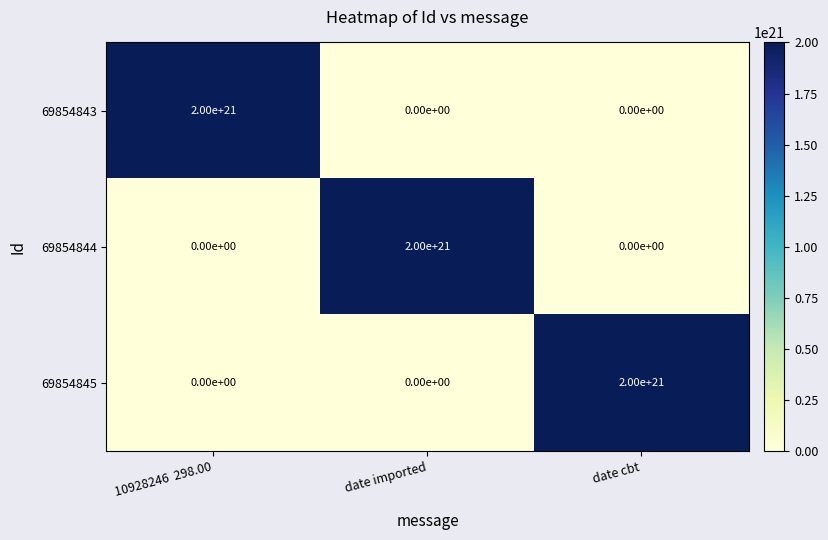

At how many categories does at least one series exceed 997482655250465161216?

3